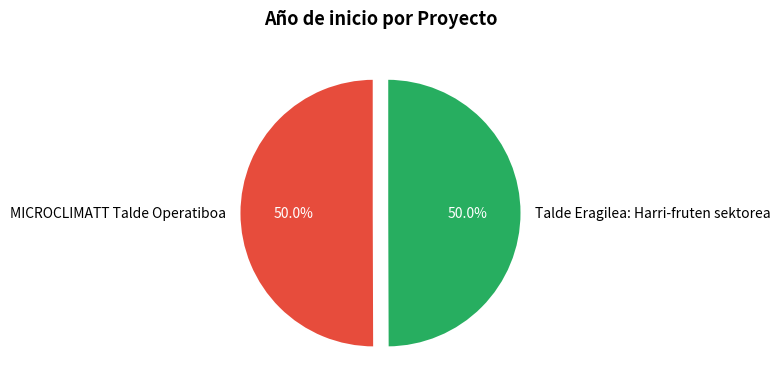

What percentage do MICROCLIMATT Talde Operatiboa and Talde Eragilea: Harri-fruten sektorea together represent?

100.0%